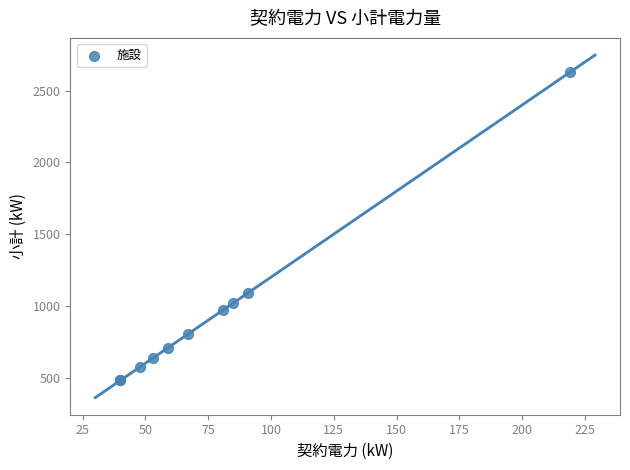

What Y value in the scatter plot is closest to 1554?

1092